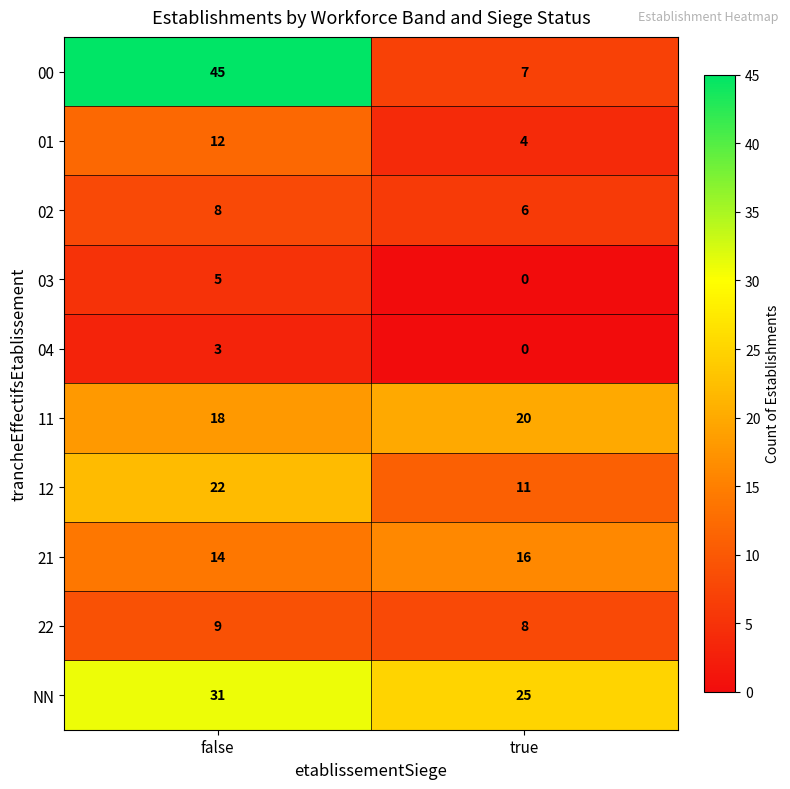

Which label corresponds to the largest value in the chart?

false